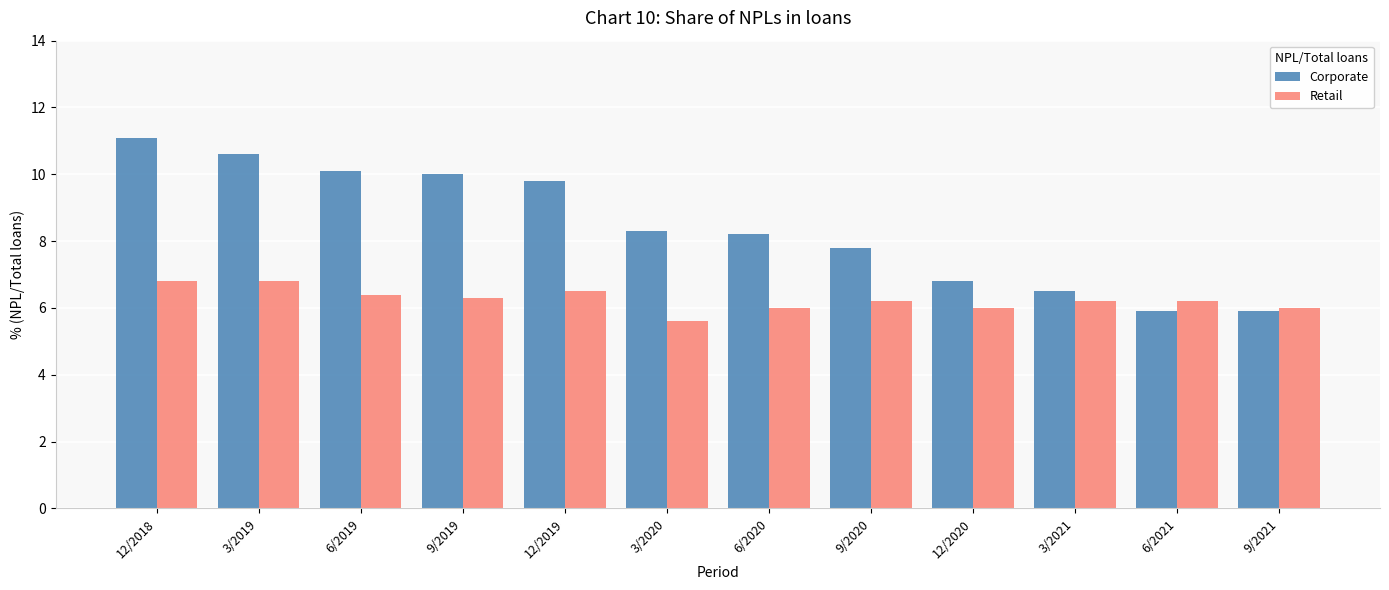

At which label does Retail first exceed 6?

12/2018